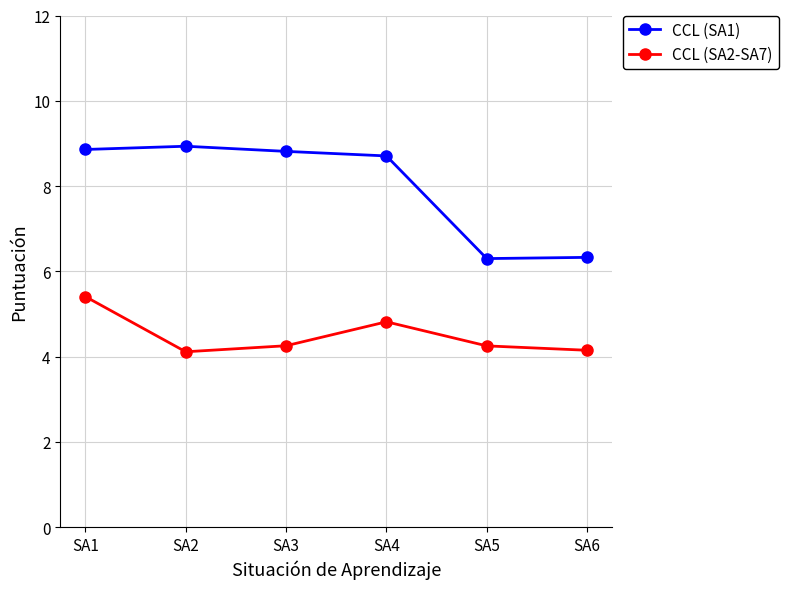

Rank the series by their average value, from highest to lowest.

CCL (SA1), CCL (SA2-SA7)